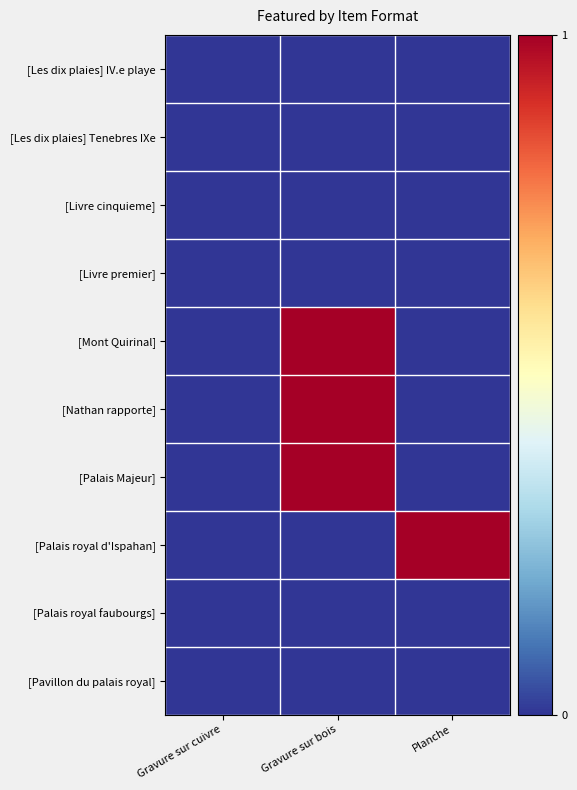

Rank the series at Planche from highest to lowest value.

[Palais royal d'Ispahan], [Les dix plaies] IV.e playe, [Les dix plaies] Tenebres IXe, [Livre cinquieme], [Livre premier], [Mont Quirinal], [Nathan rapporte], [Palais Majeur], [Palais royal faubourgs], [Pavillon du palais royal]